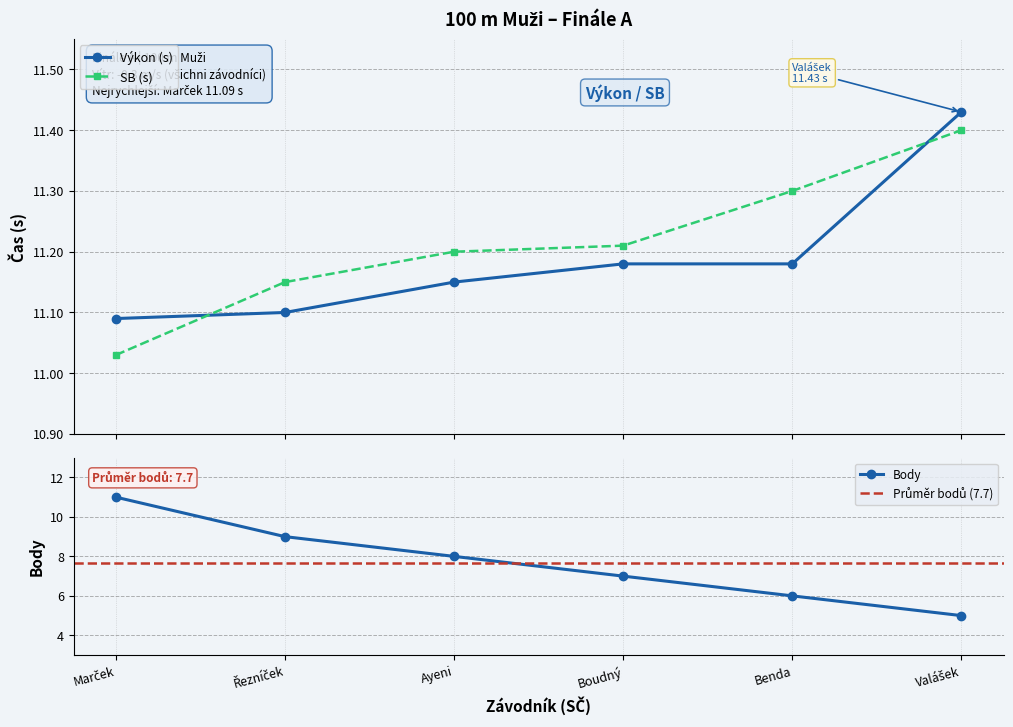

The Body series shows 7 at Boudný. True or false?

True